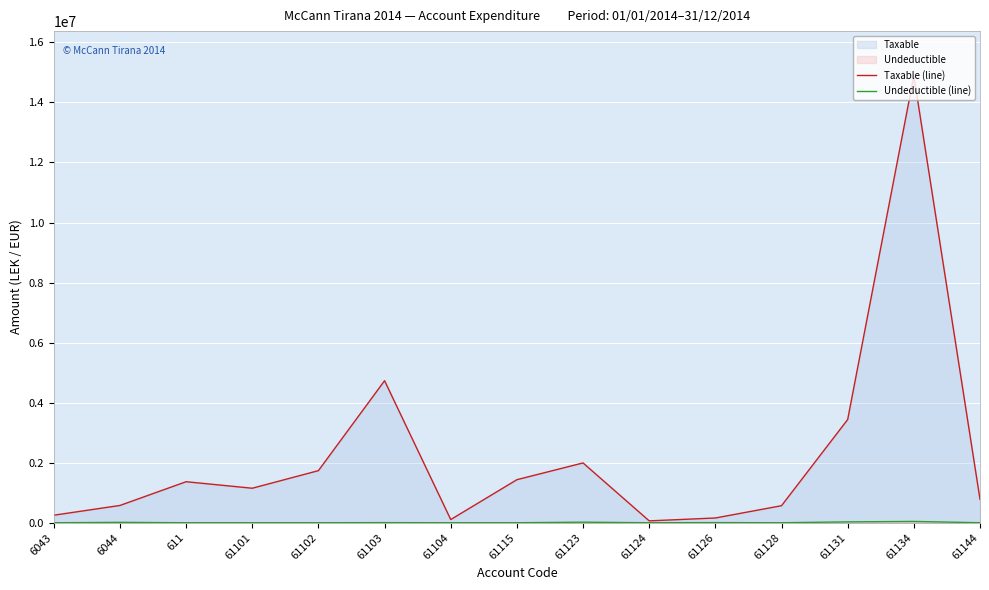

At which label does Taxable (line) reach its minimum?

61124